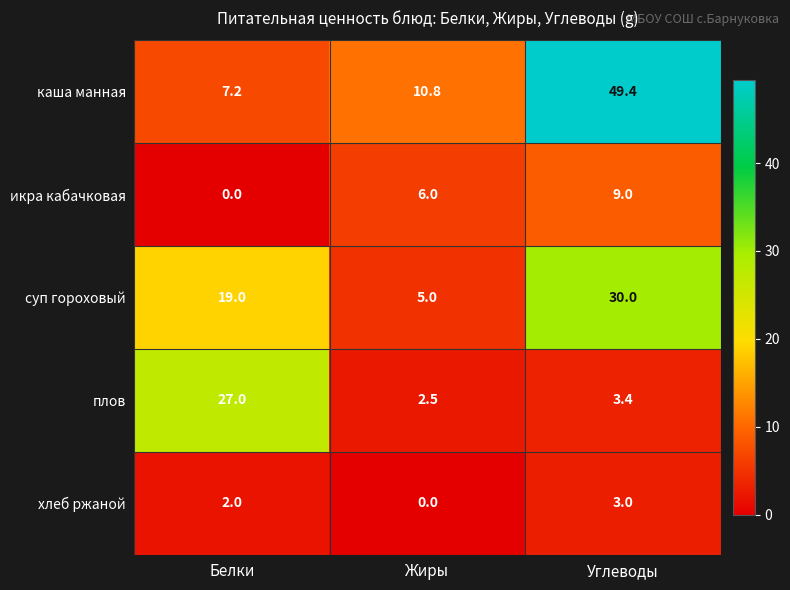

Which label corresponds to the largest value in the chart?

Углеводы